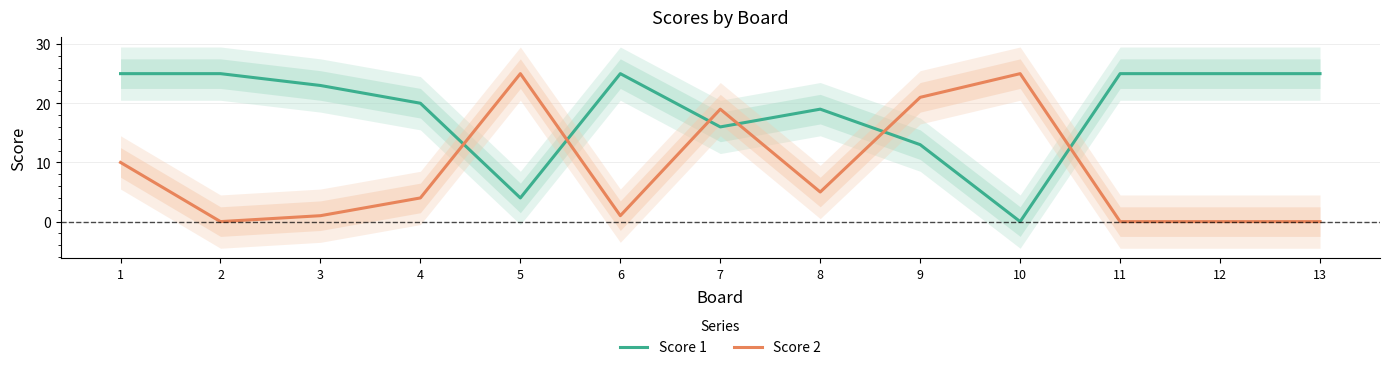

What is the difference between the second highest and second lowest values in the Score 2 series?

25